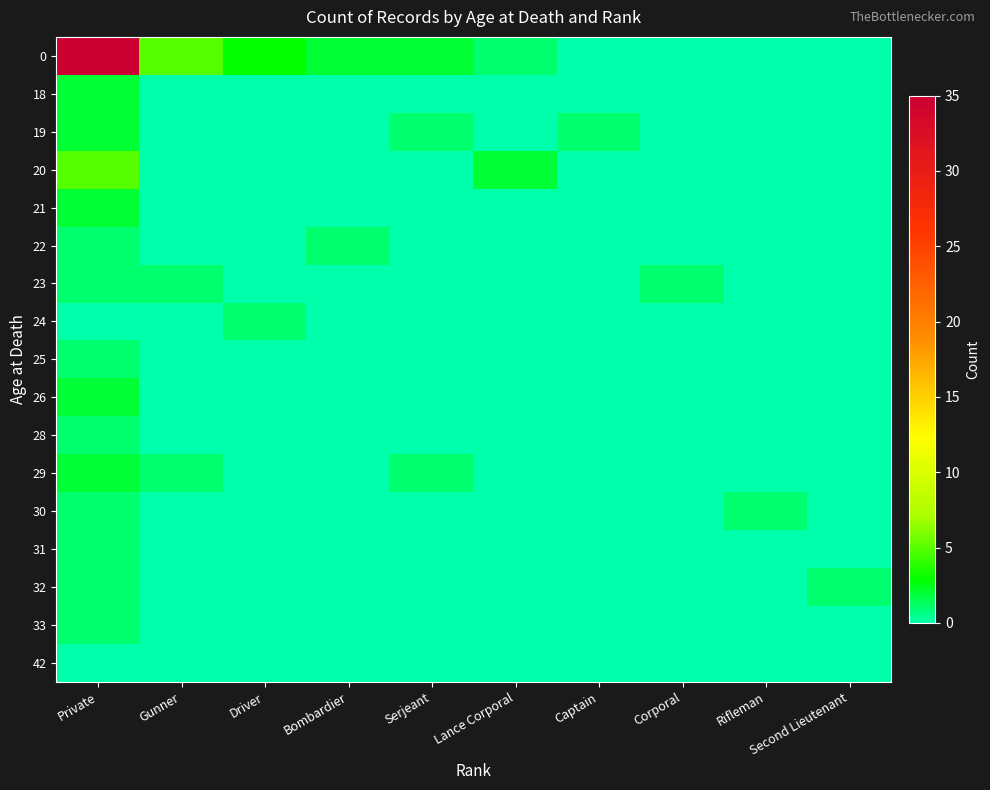

Rank the series at Captain from highest to lowest value.

19, 0, 18, 20, 21, 22, 23, 24, 25, 26, 28, 29, 30, 31, 32, 33, 42